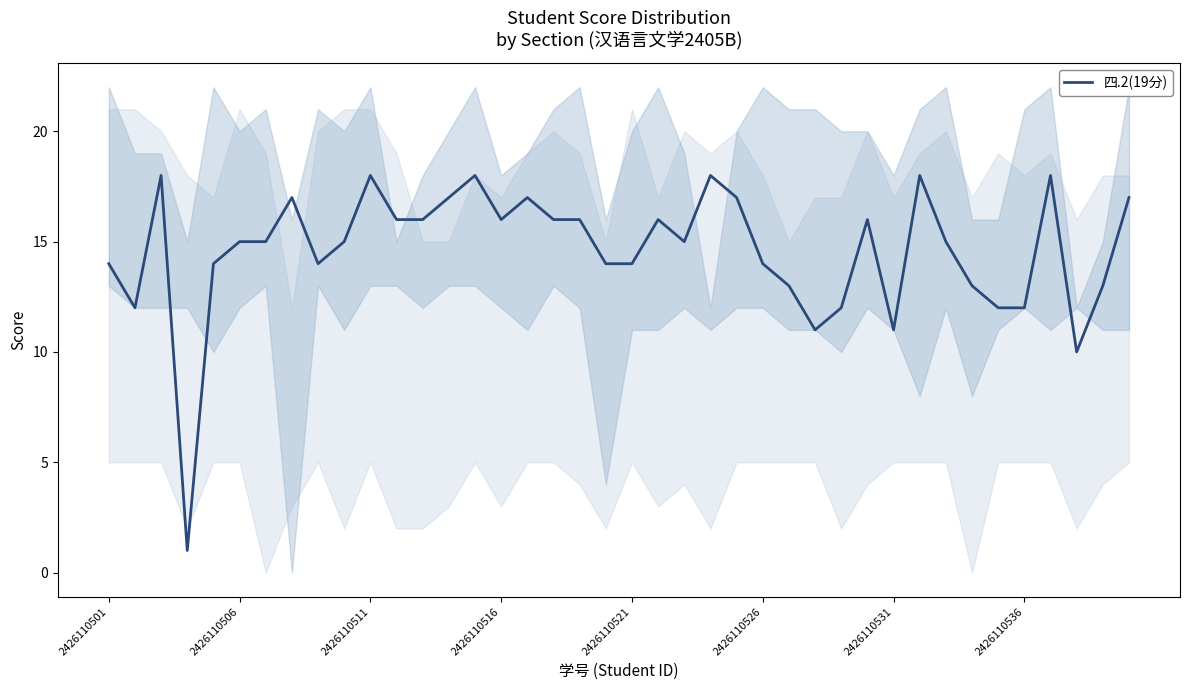

What is the maximum value for 四.2(19分)?

18